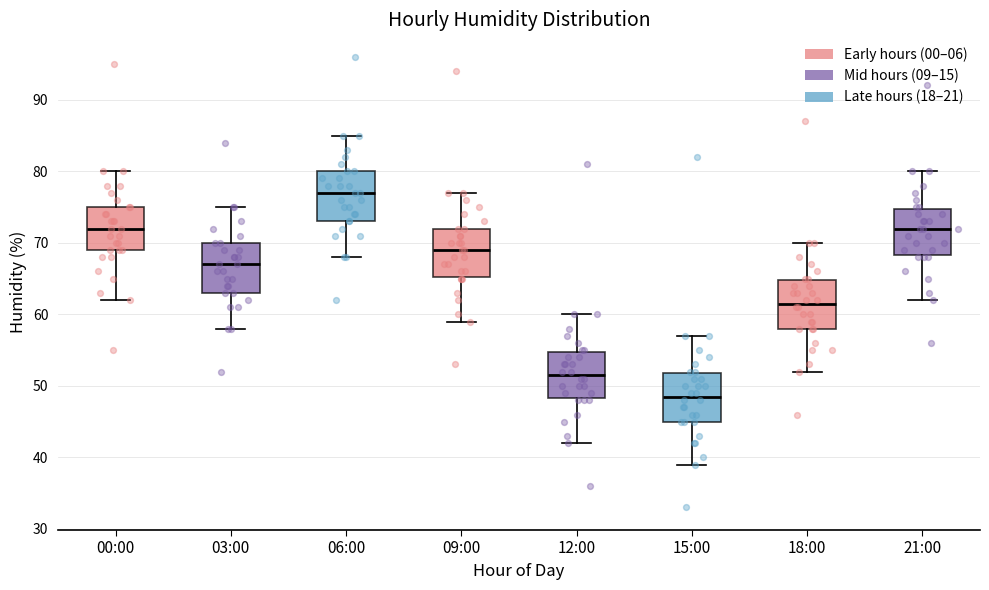

Which box has the lowest median line?

15:00